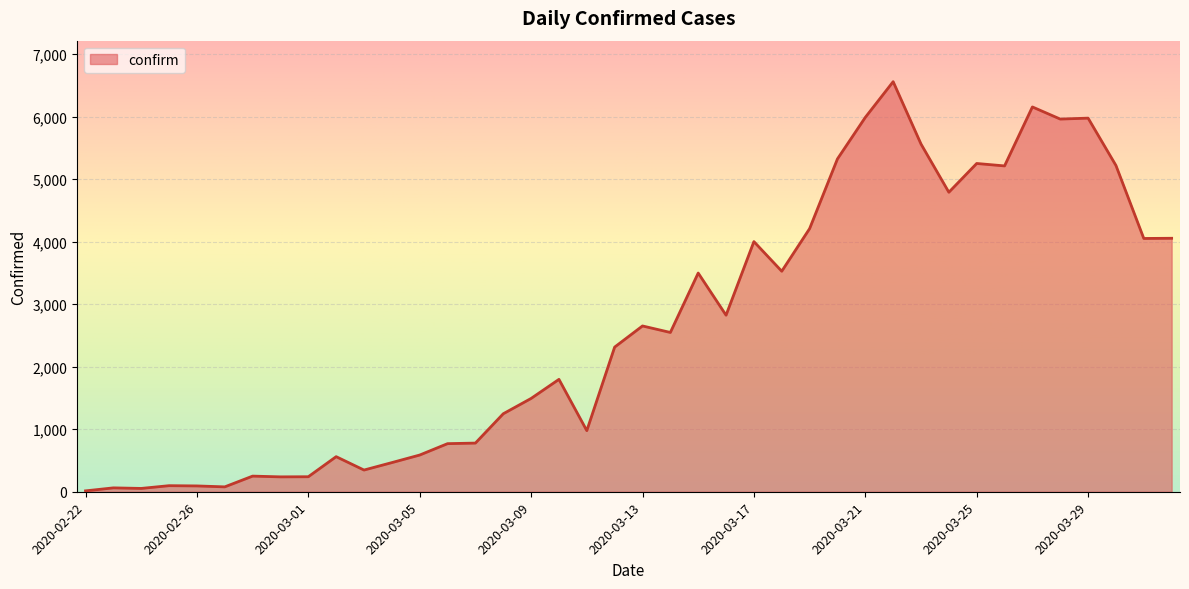

True or false: there are more than 1 points higher than both neighbors.

True